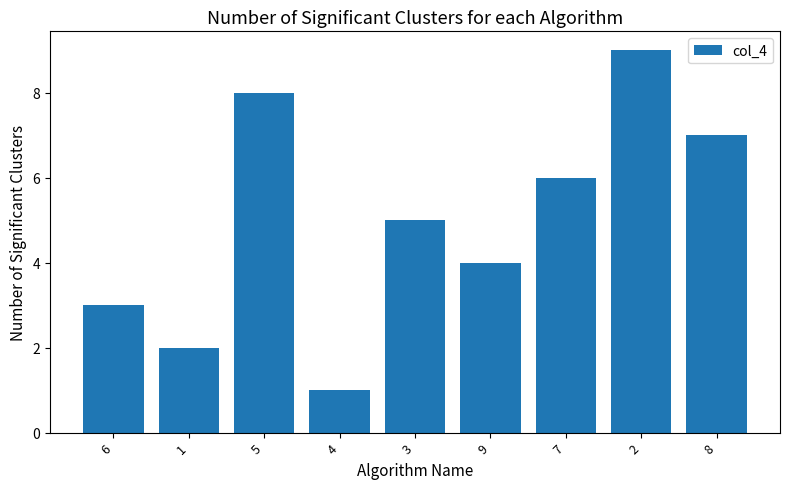

What is the change in value from 5 to 7?

-2